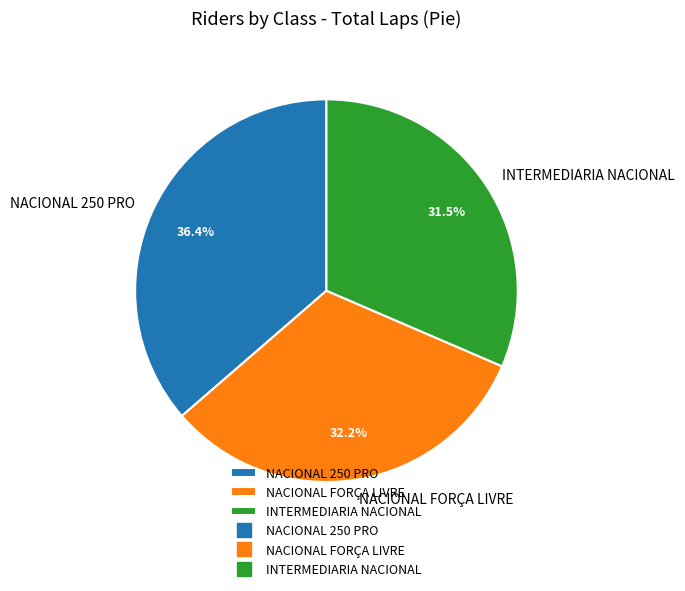

To the nearest percent, what portion does NACIONAL 250 PRO represent?

36%